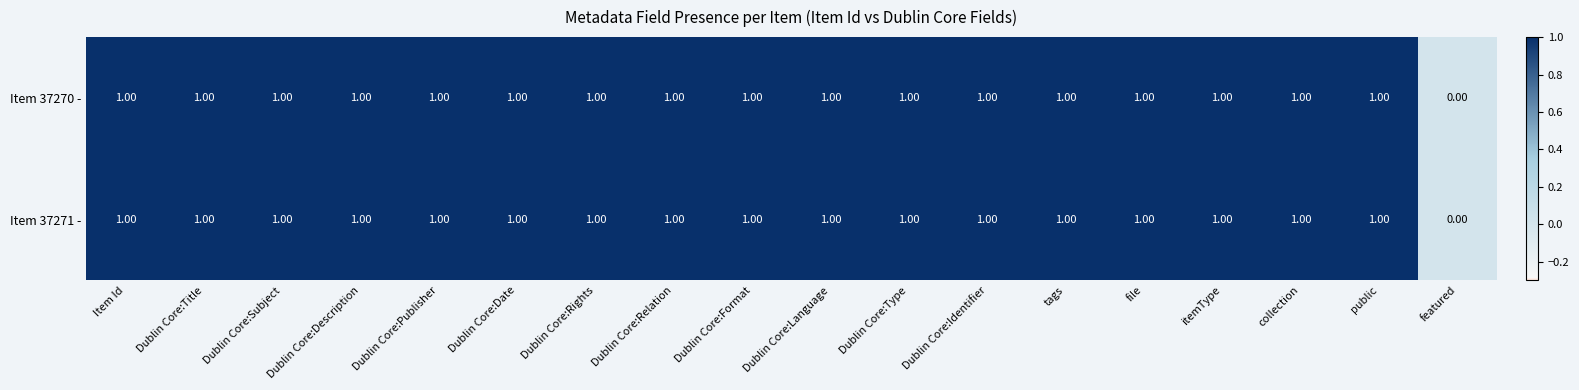

Where is Item 37271 - nearest to the value 0?

featured